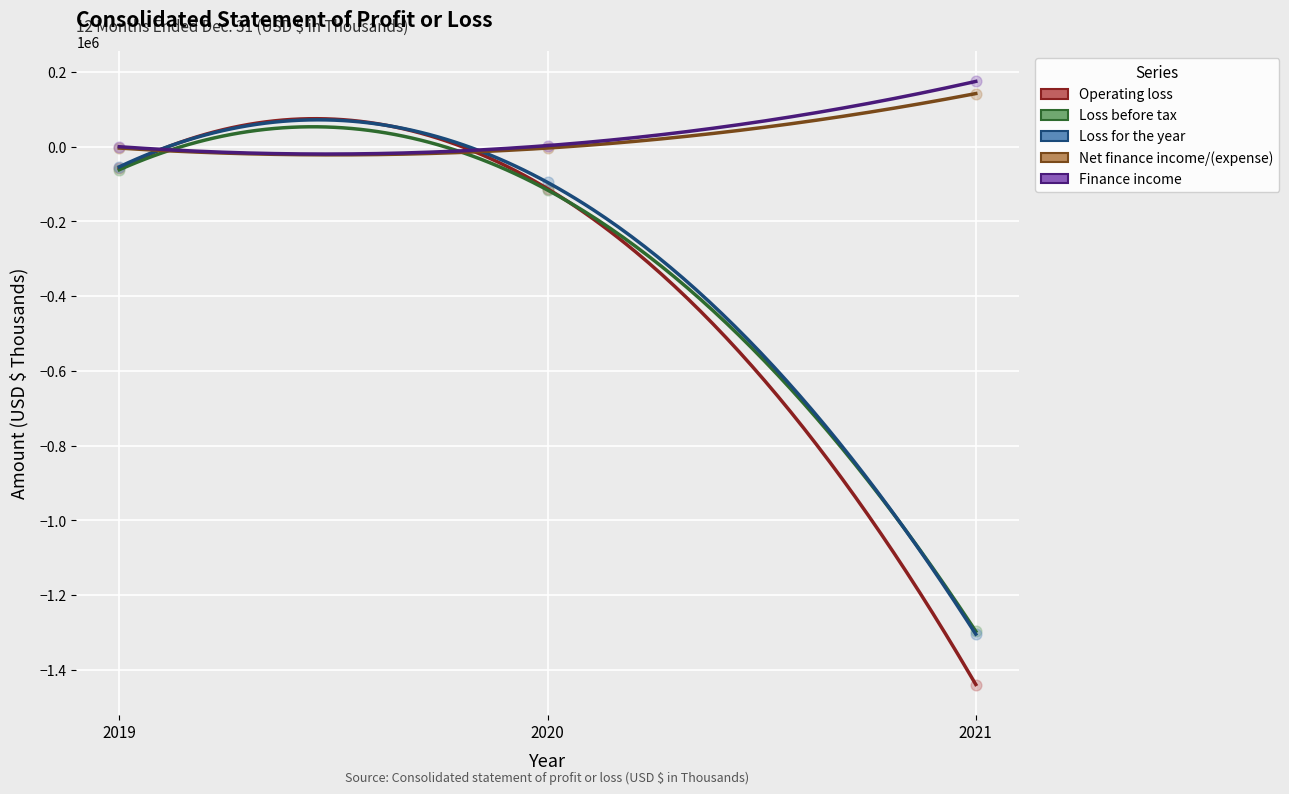

What are all the series names shown in the legend?

Operating loss, Loss before tax, Loss for the year, Net finance income/(expense), Finance income